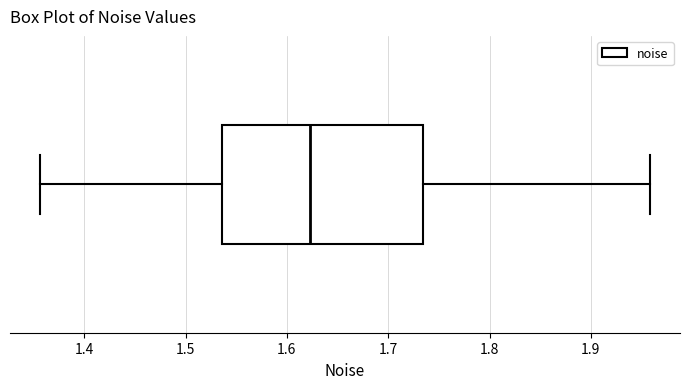

Transcribe this box plot: give where the median line is, the range the box spans, and where the two whiskers end, as read against the x-axis. The values are not printed on the chart, so give them approximately, as read against the axis.

median 1.62, box 1.54 to 1.73, whiskers 1.36 to 1.96